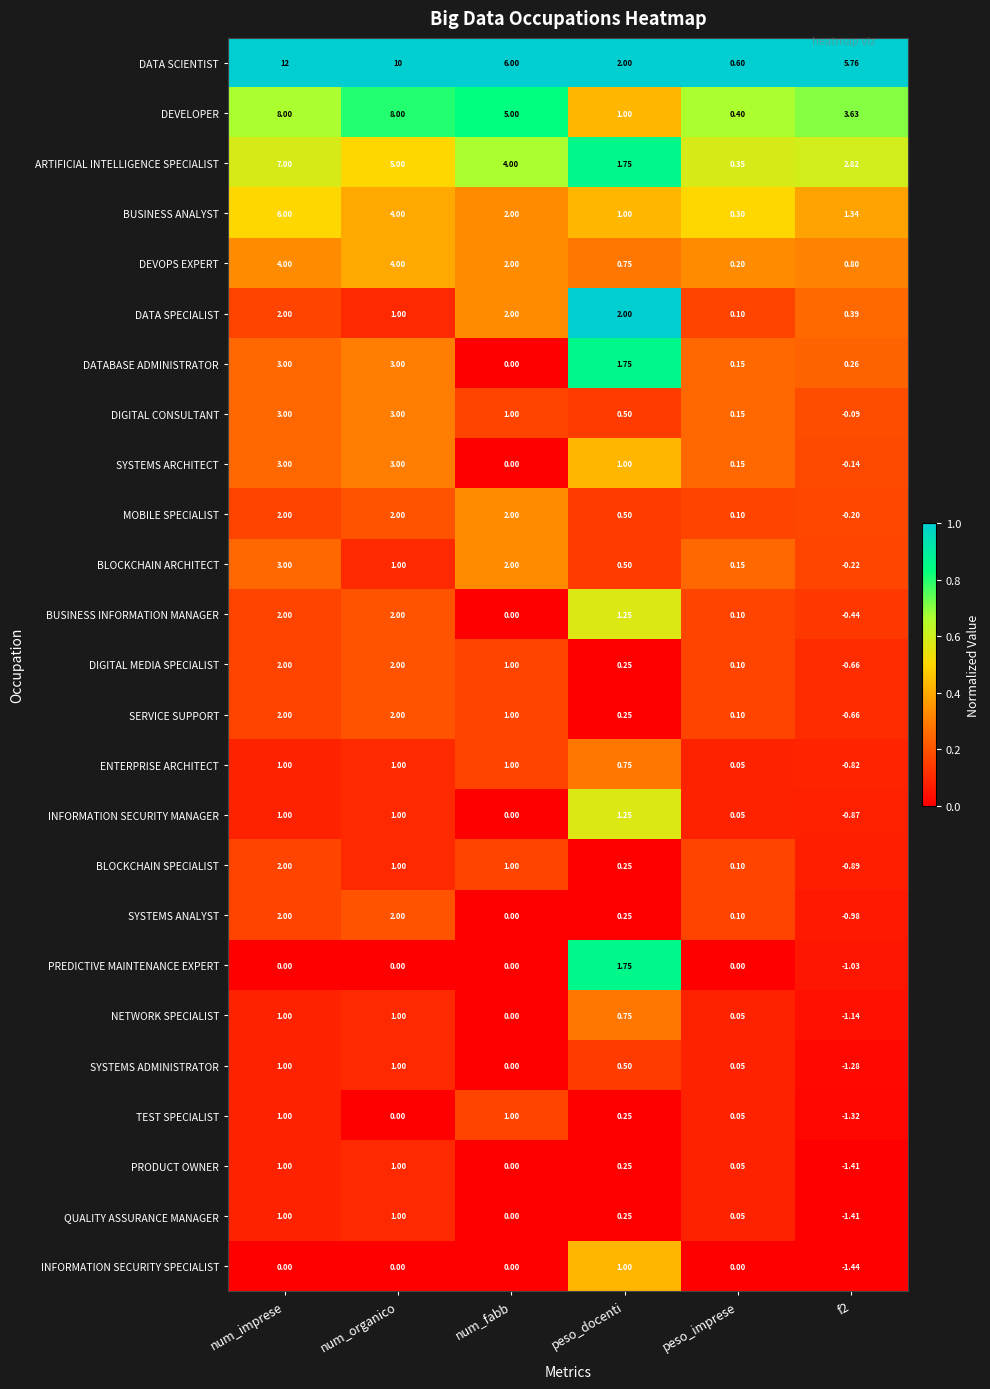

Which series has the largest range (max minus min)?

DATA SCIENTIST